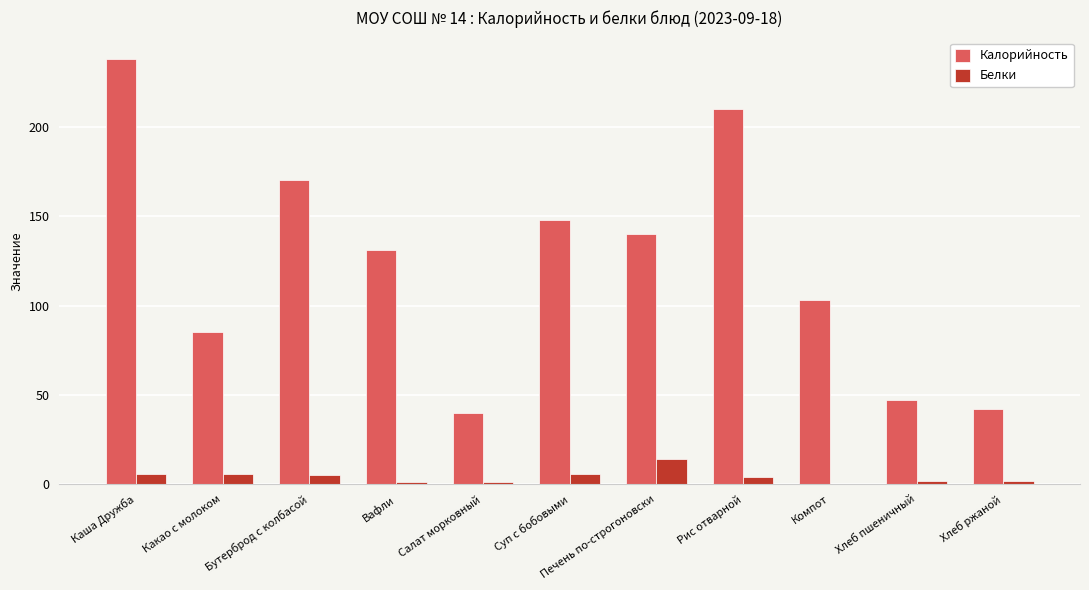

Reading left to right, what are all the values shown in this chart?

Калорийность: 238.0	85.0	170.4	131.0	40.0	148.0	140.0	210.0	103.0	47.0	42.0
Белки: 6.0	6.0	5.0	1.0	1.0	6.0	14.0	4.0	0.0	2.0	2.0